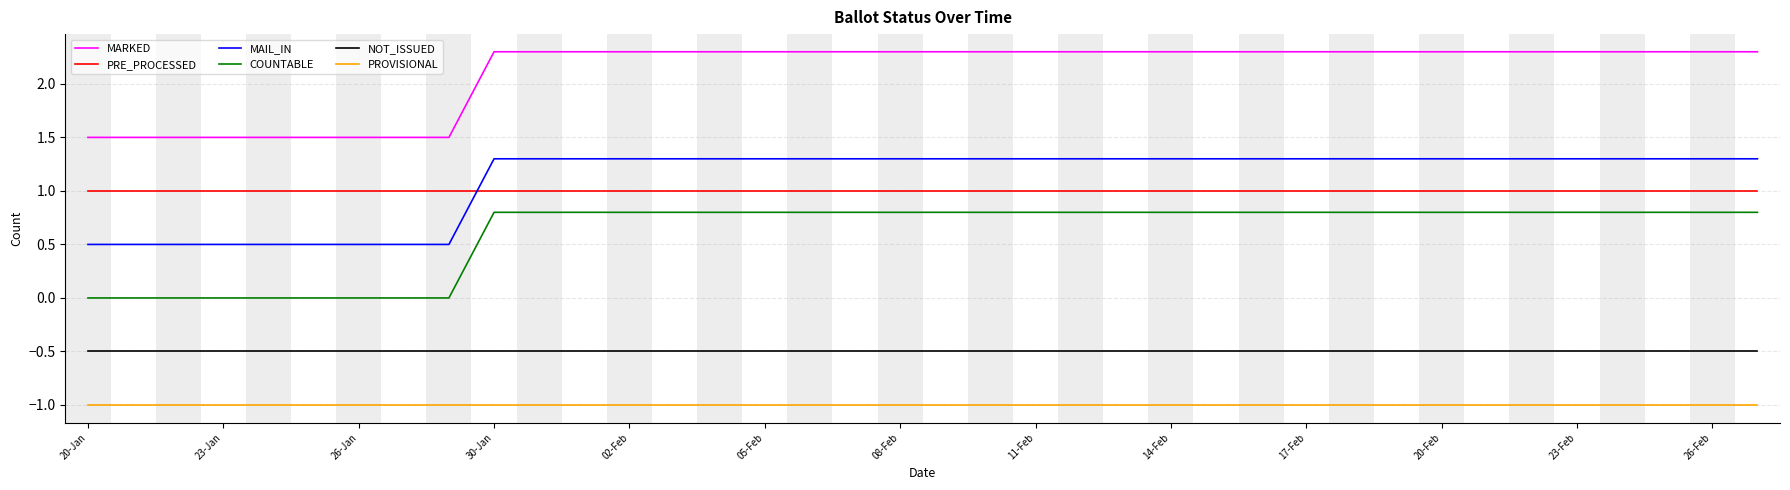

What is the minimum value shown in the chart?

-1.0